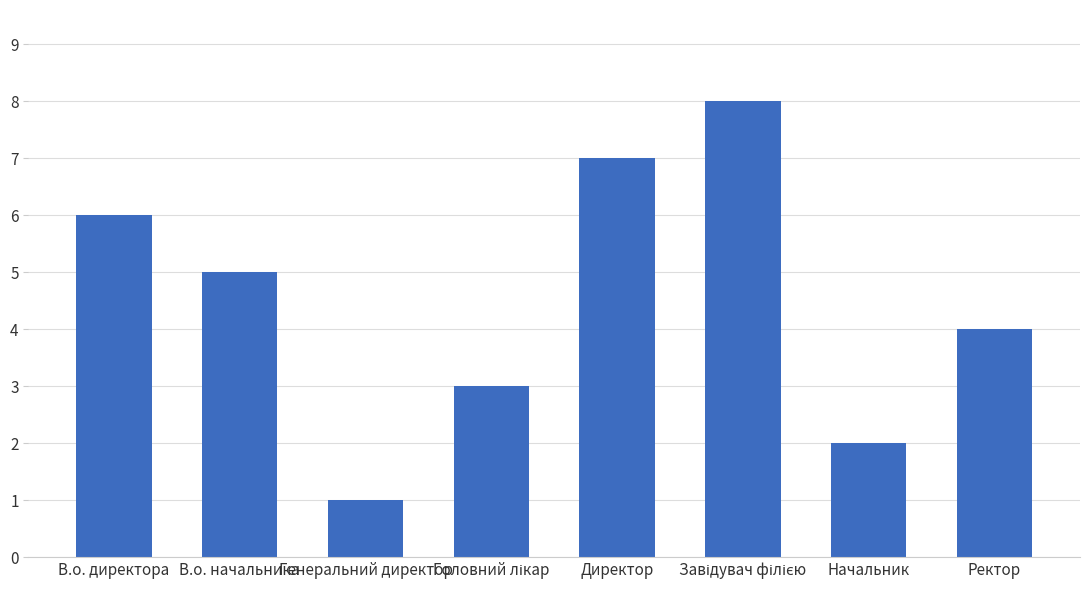

The value at В.о. начальника is 7. True or false?

False